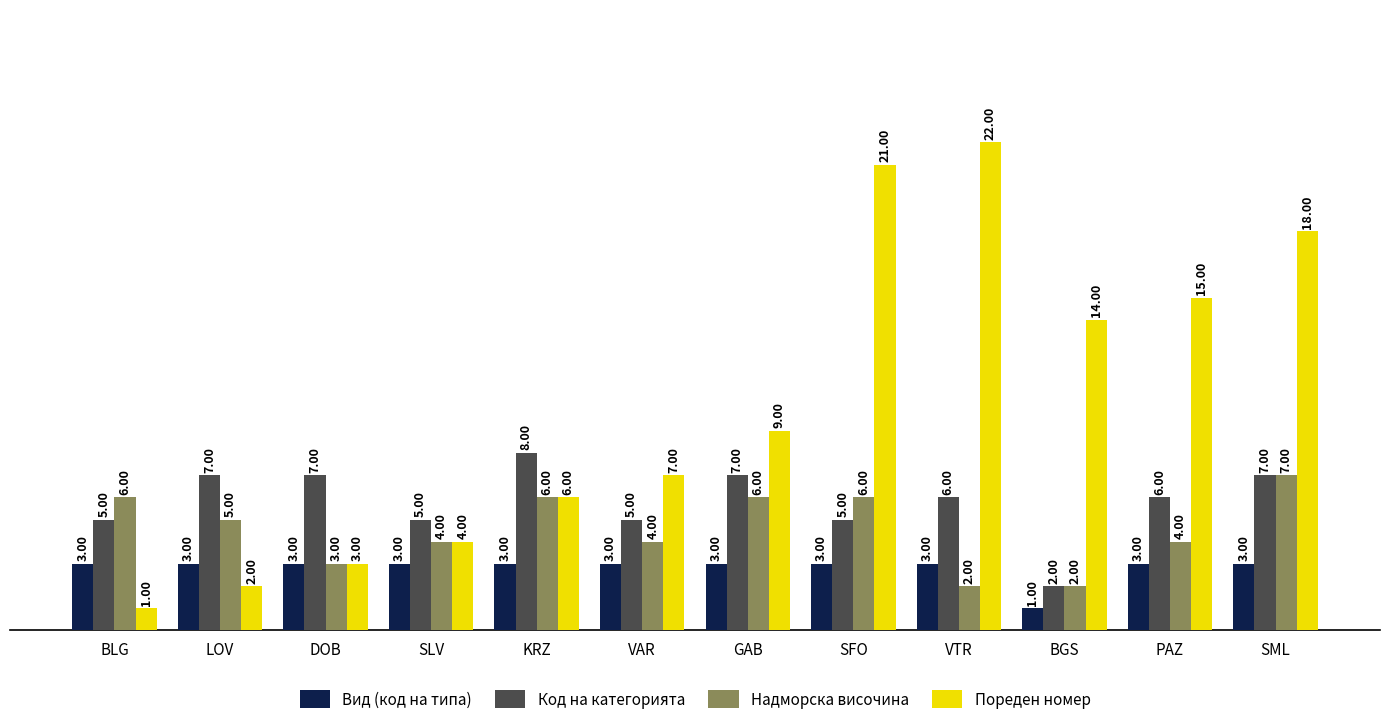

Which label corresponds to the largest value in the chart?

VTR